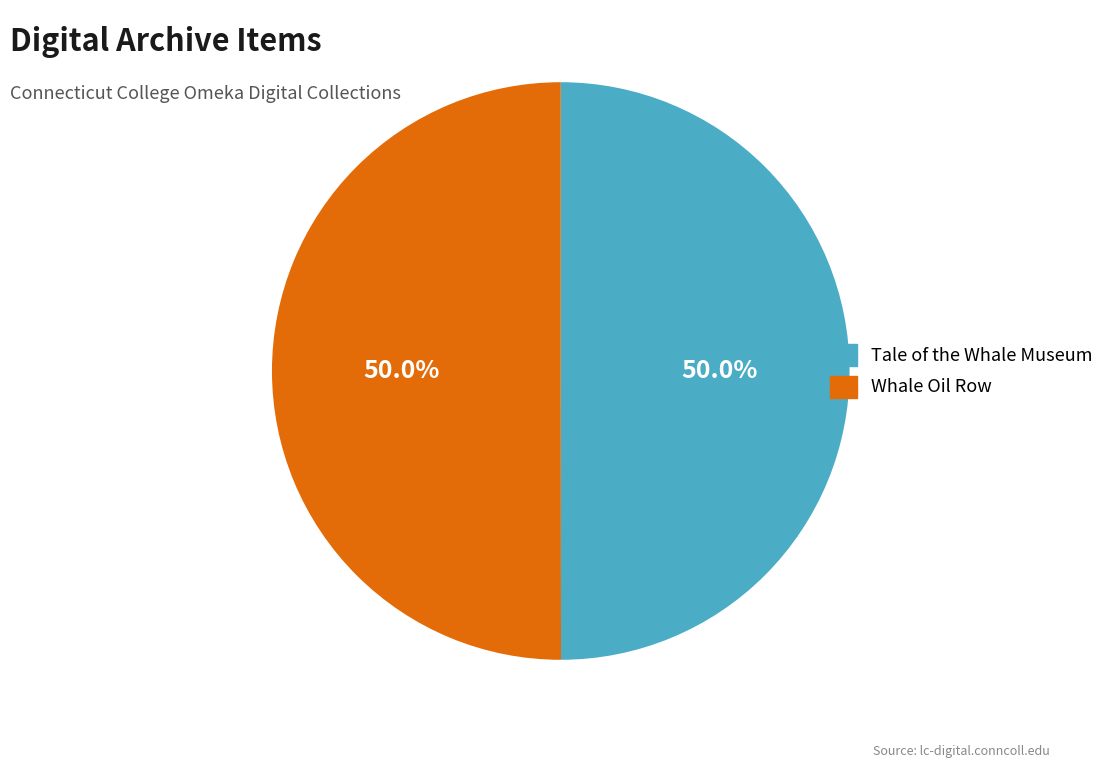

Count the number of slices in the pie.

2